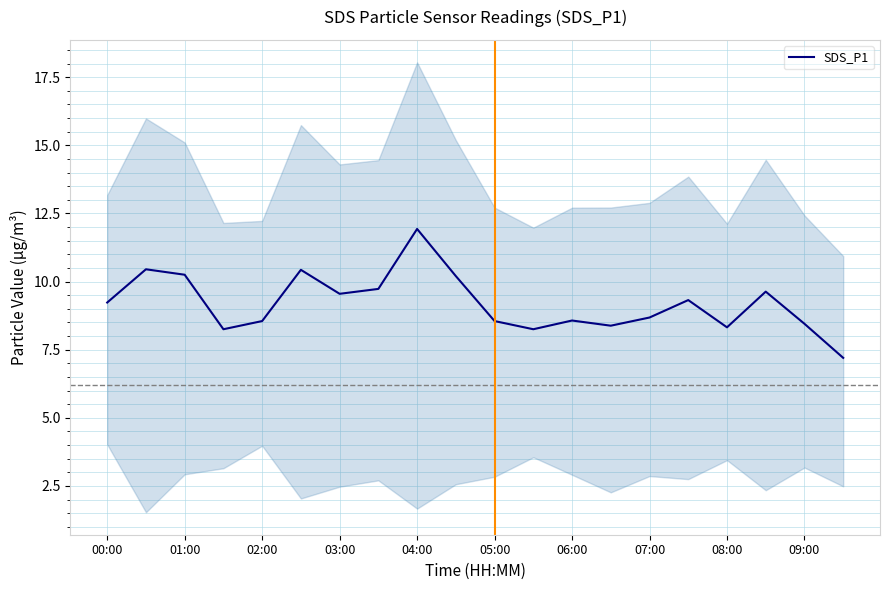

How many lines are shown in the chart?

1